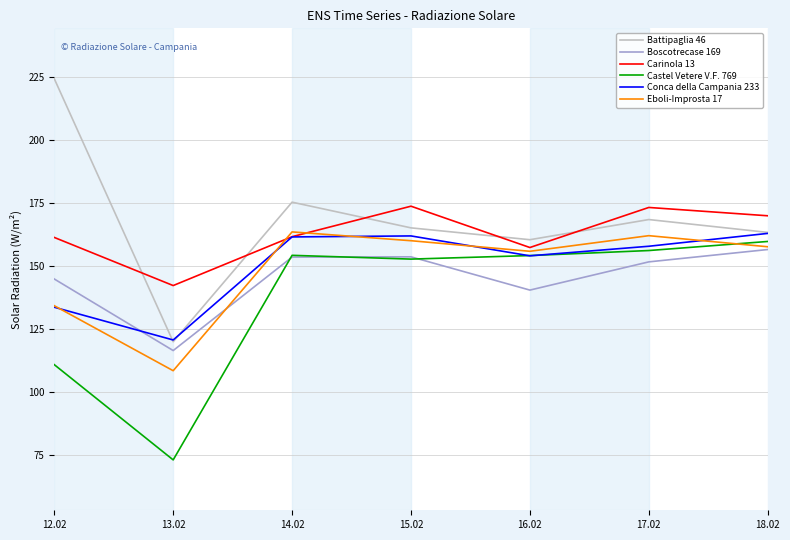

Which series has the largest range (max minus min)?

Battipaglia 46